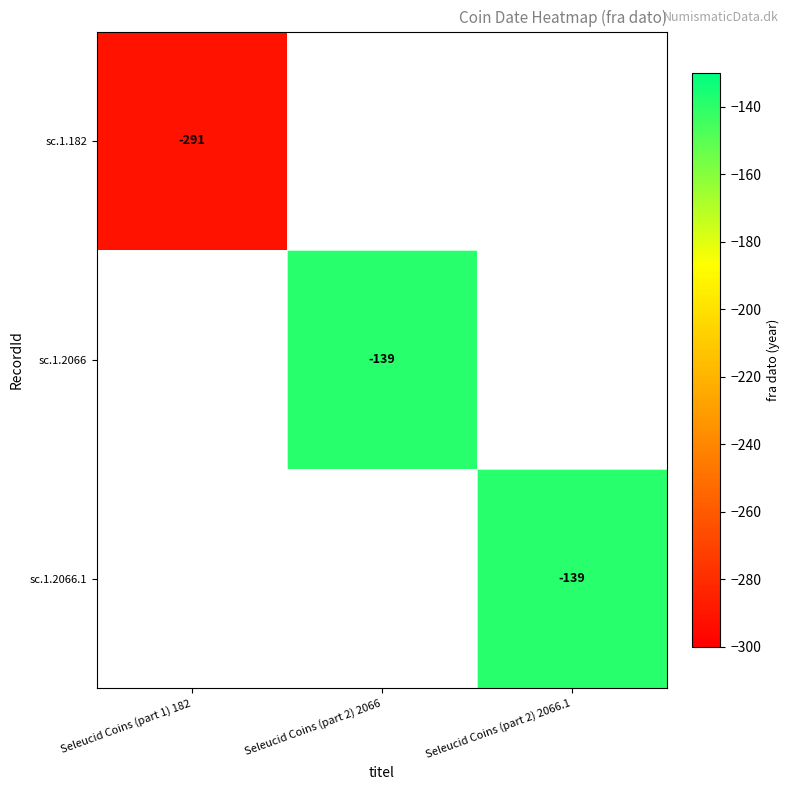

Is it true that sc.1.2066 equals -227 at Seleucid Coins (part 2) 2066?

False